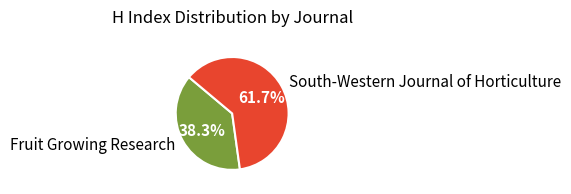

To the nearest percent, what is the difference between the largest and smallest slice percentages?

23%